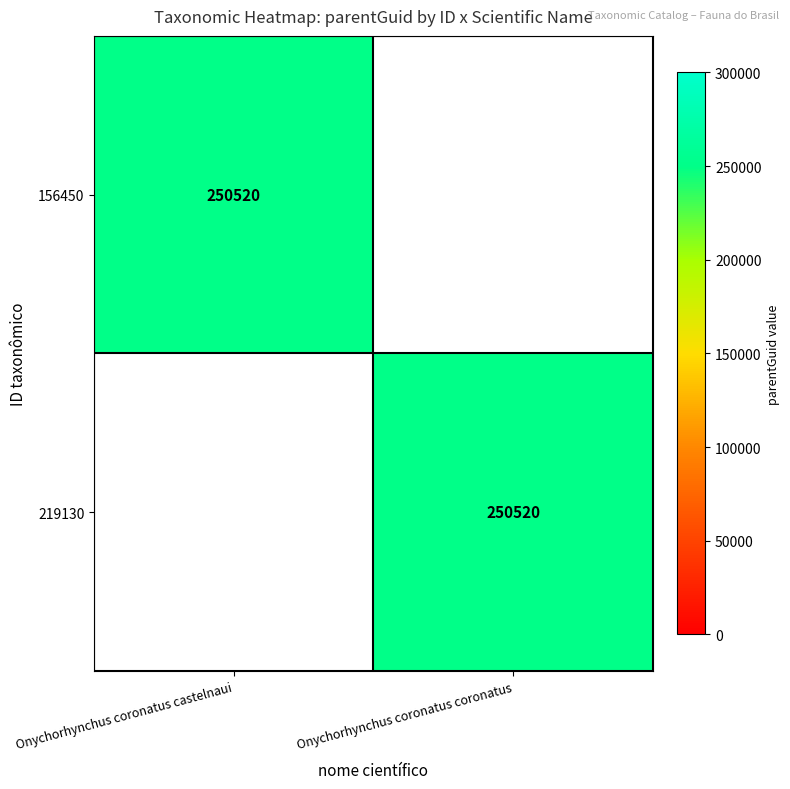

What is the maximum value shown in the chart?

250520